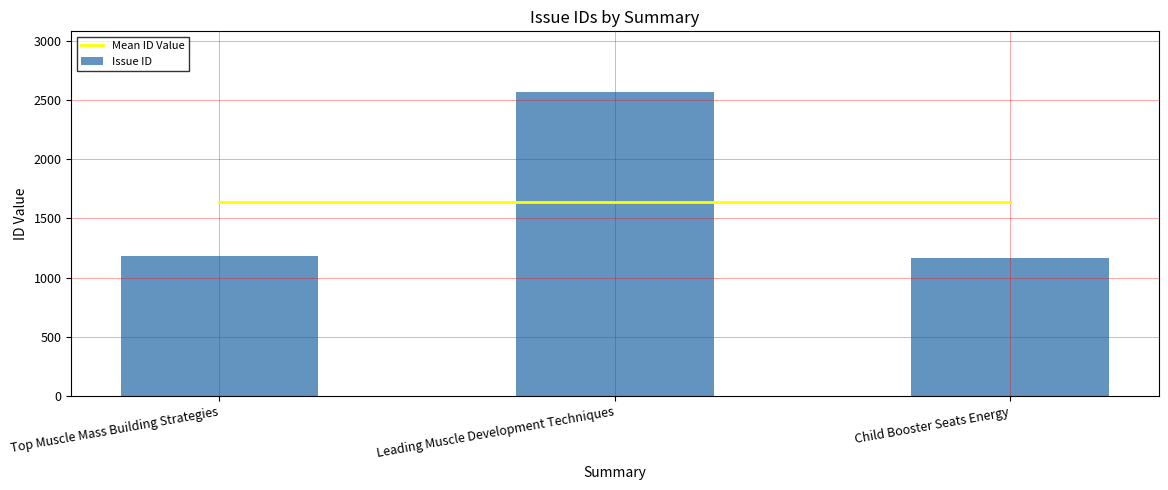

What is the lowest value of the Mean ID Value series?

1637.3